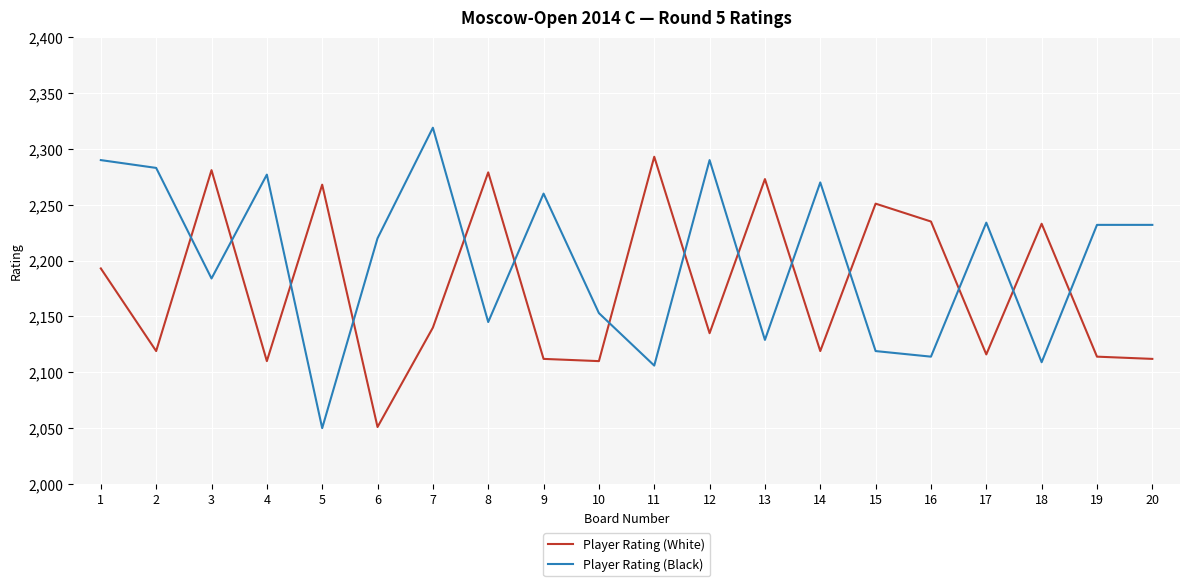

Reading left to right, what are all the values shown in this chart?

Player Rating (White): 1=2193	2=2119	3=2281	4=2110	5=2268	6=2051	7=2140	8=2279	9=2112	10=2110	11=2293	12=2135	13=2273	14=2119	15=2251	16=2235	17=2116	18=2233	19=2114	20=2112
Player Rating (Black): 1=2290	2=2283	3=2184	4=2277	5=2050	6=2220	7=2319	8=2145	9=2260	10=2153	11=2106	12=2290	13=2129	14=2270	15=2119	16=2114	17=2234	18=2109	19=2232	20=2232